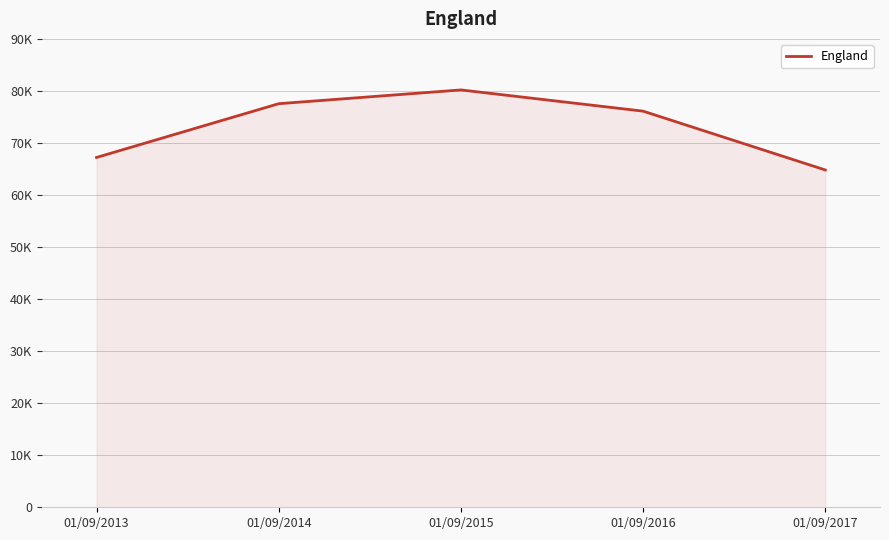

What value does the data have at 01/09/2016?

76114